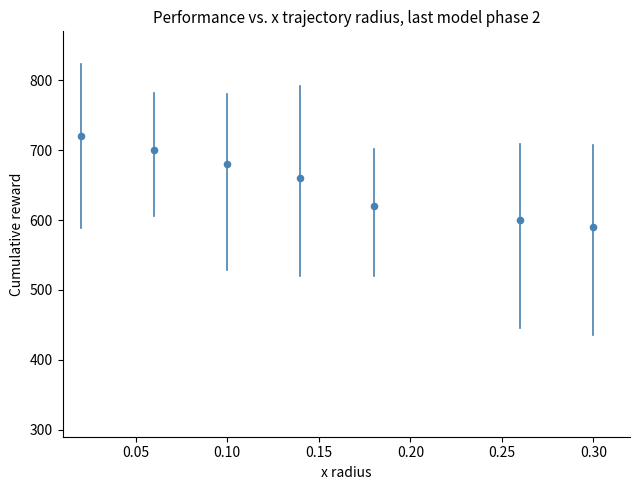

What is the range of Y values (max minus min)?

130